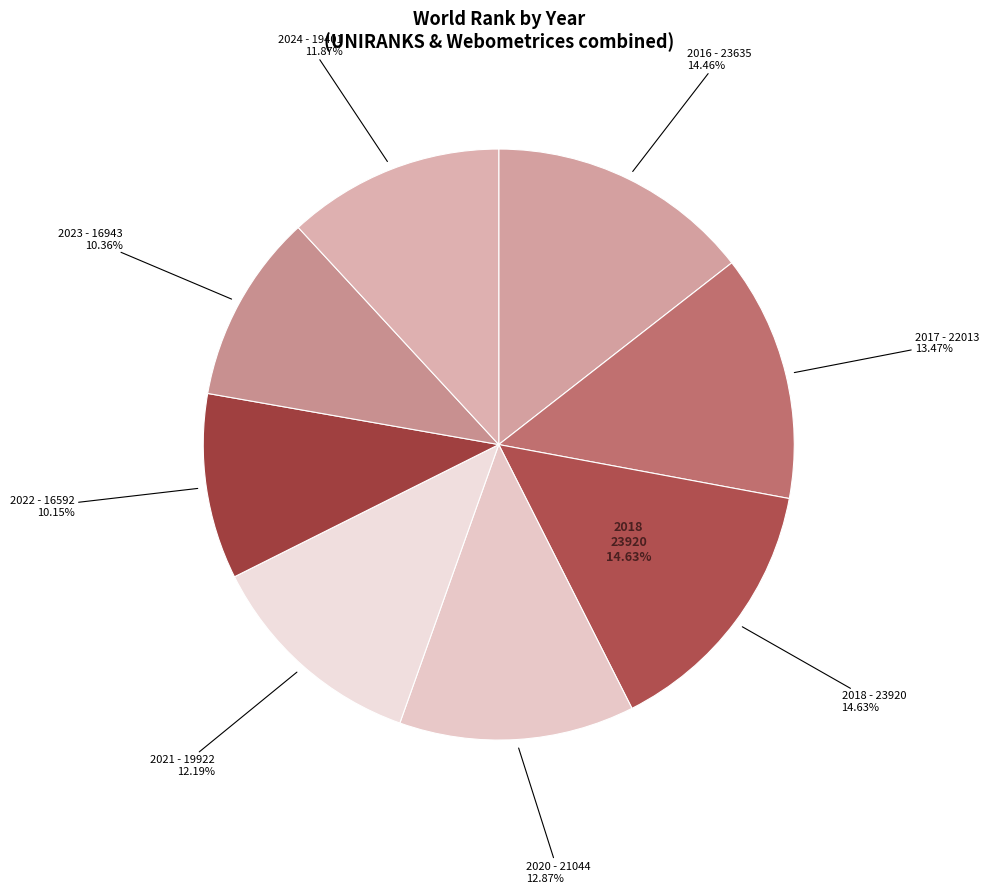

Combined, do 2024 and 2016 account for over 50%?

No